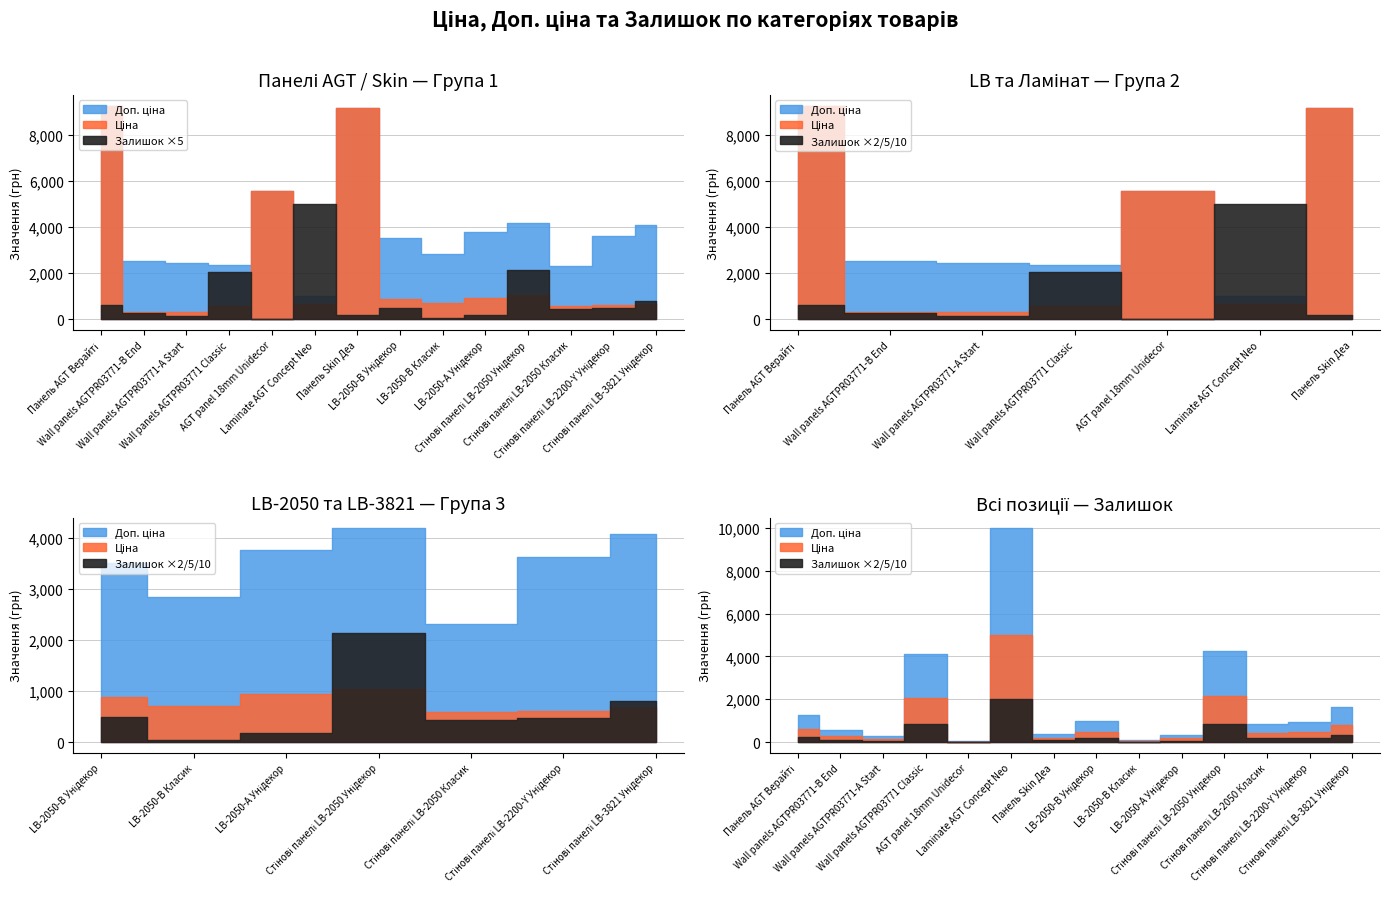

What is the minimum value shown in the chart?

3.0